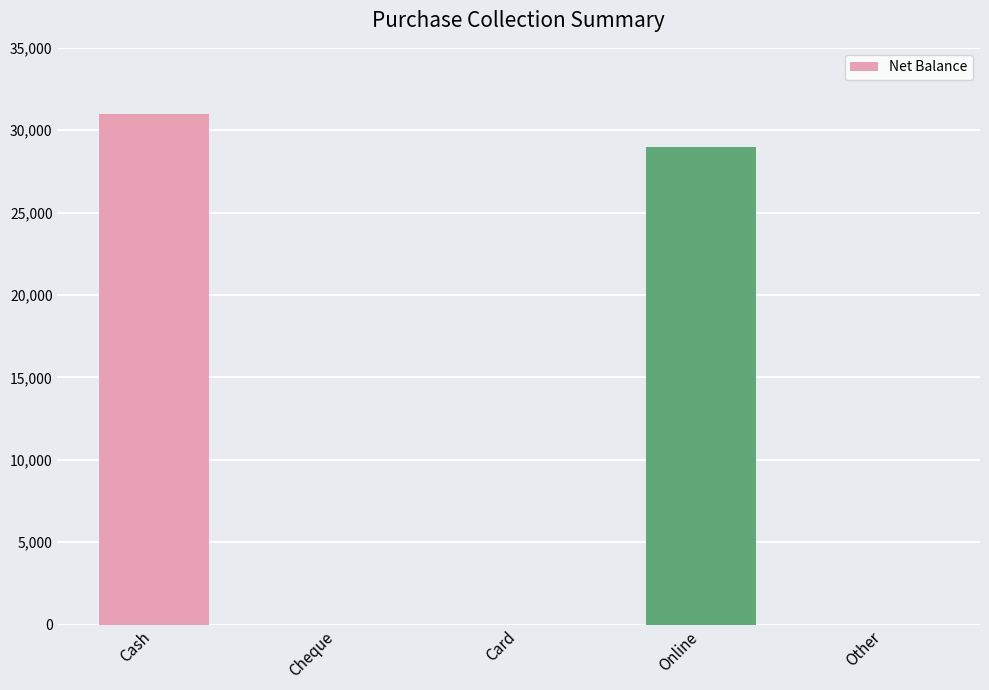

At which category does the chart reach its peak across all series?

Cash